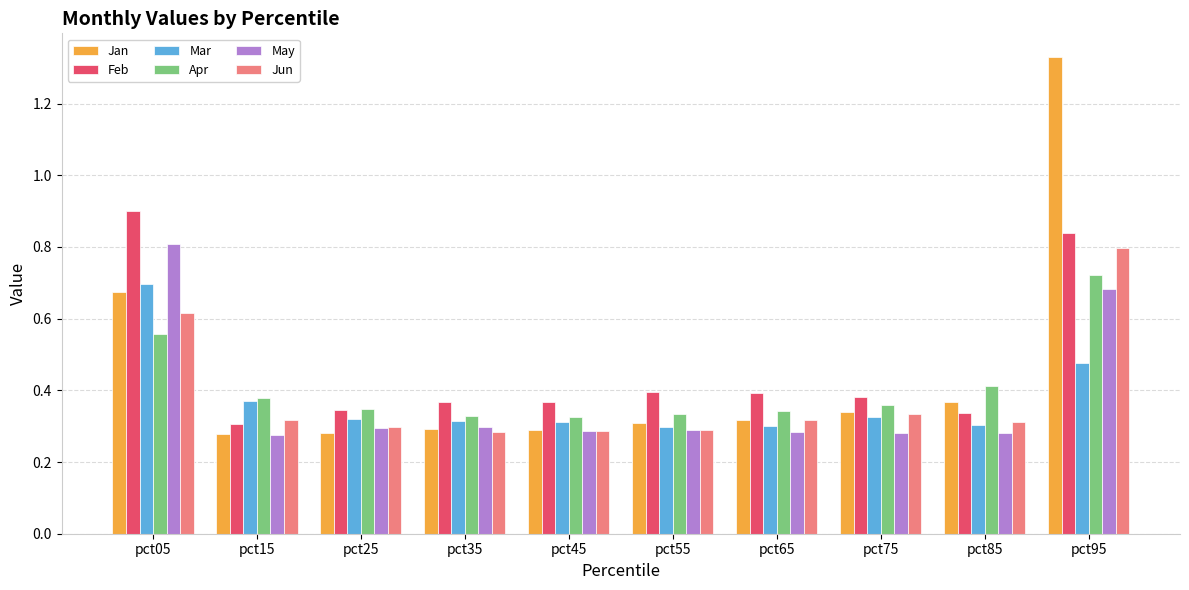

What is the difference between the Apr values at pct05 and pct45?

0.2